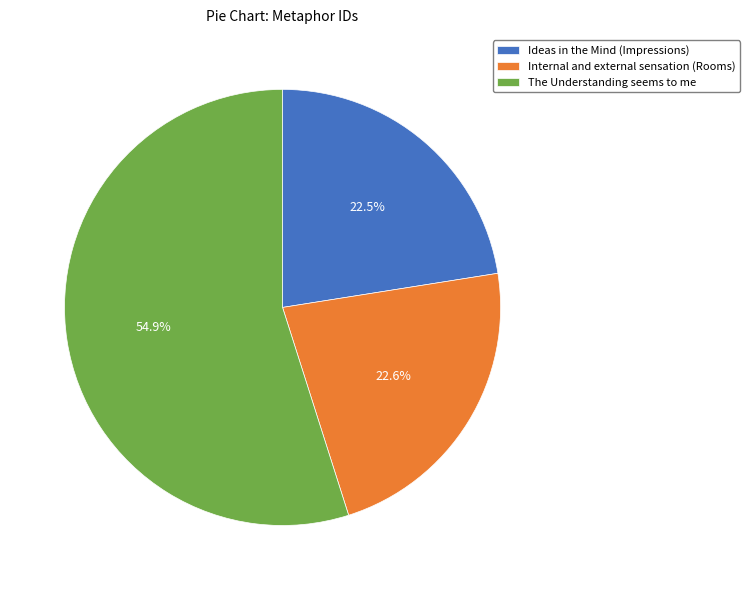

Which slice is the largest?

The Understanding seems to me